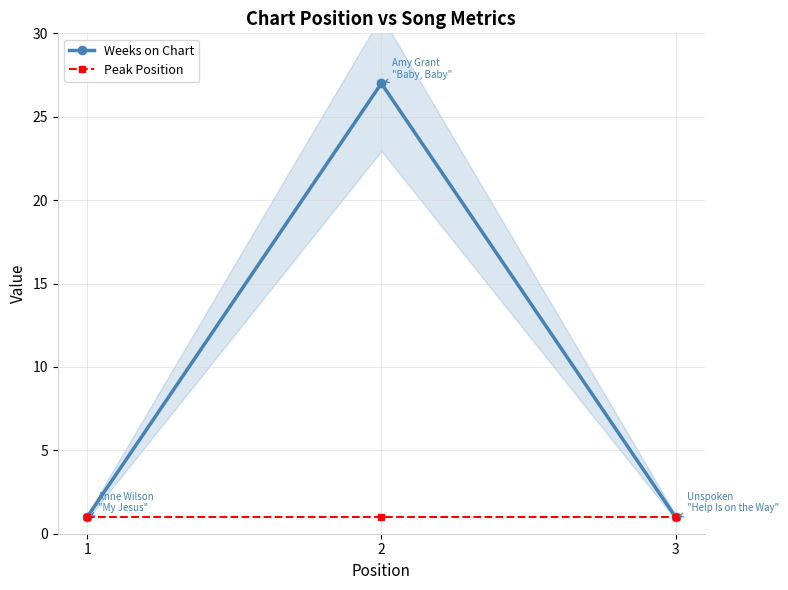

Reading right to left, what are all the values shown in this chart?

Weeks on Chart: 1	27	1
Peak Position: 1	1	1